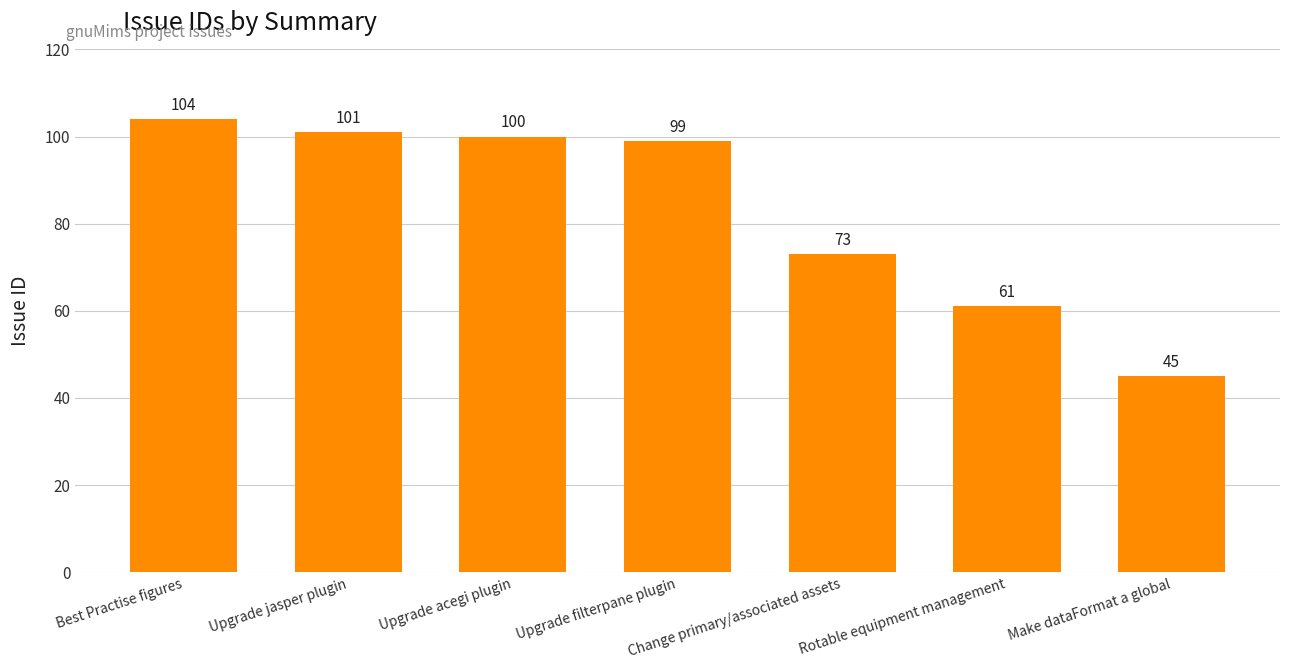

Is it true that the value at Change primary/associated assets is 73?

True